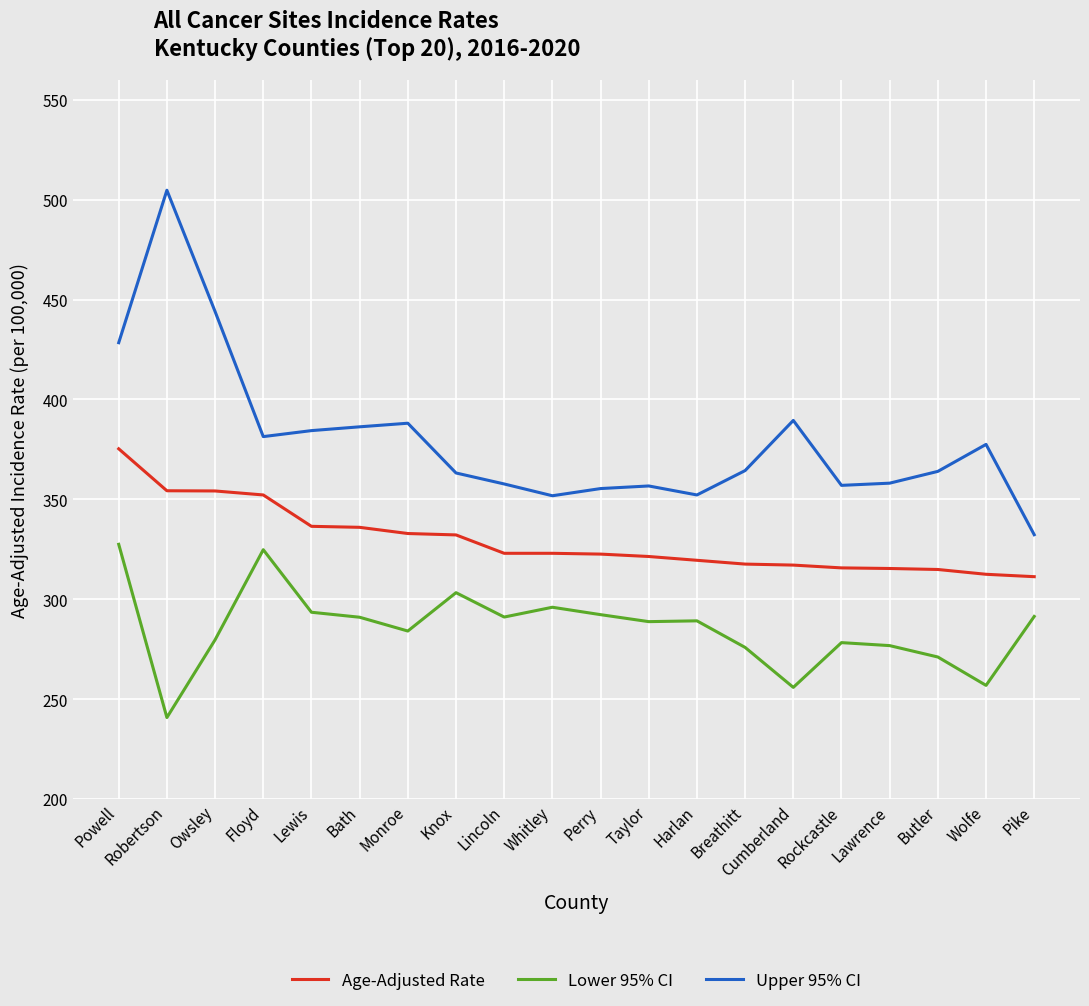

True or false: Upper 95% CI and Age-Adjusted Rate cross at least once.

False